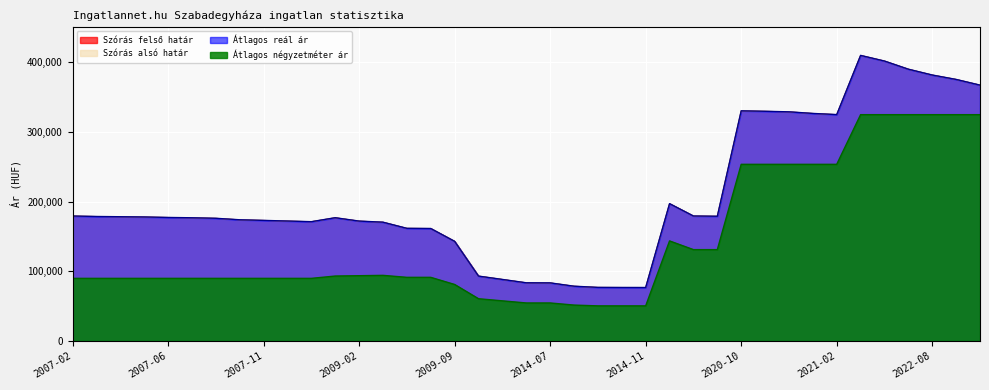

At which label does Szórás alsó határ first exceed 177047?

2007-02